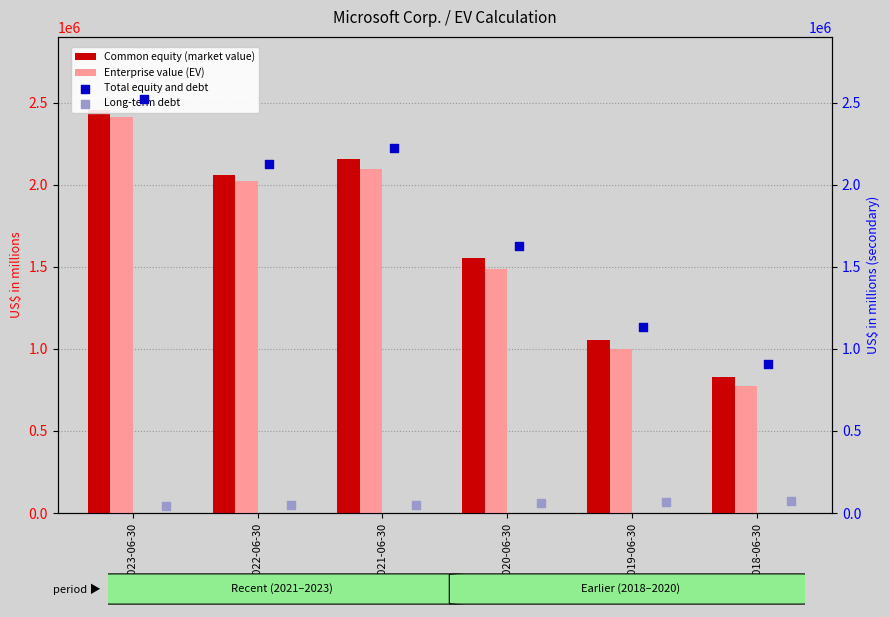

At which category is the sum across all series the highest?

2023-06-30